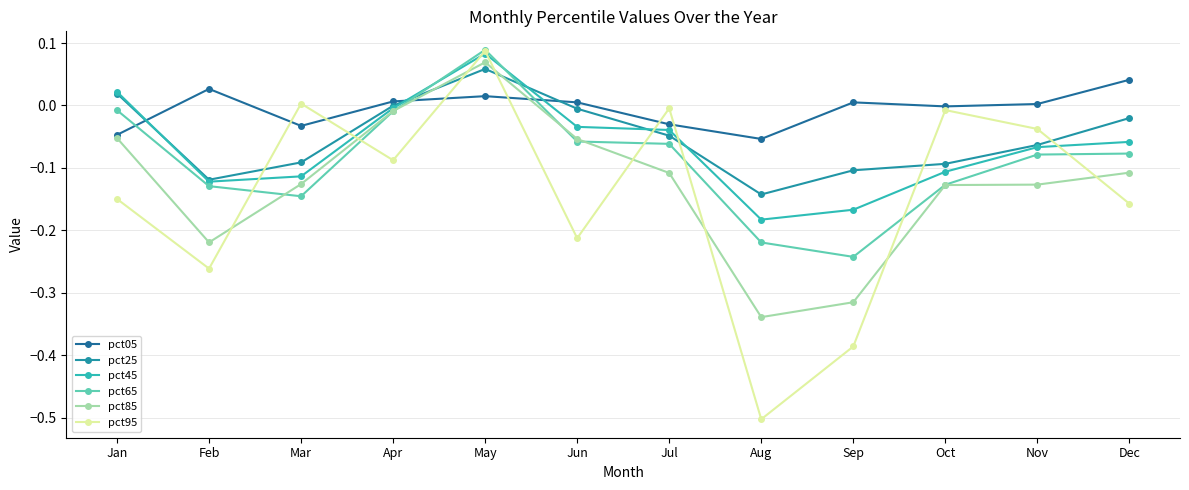

Where do pct05 and pct45 first cross each other?

Jan and Feb